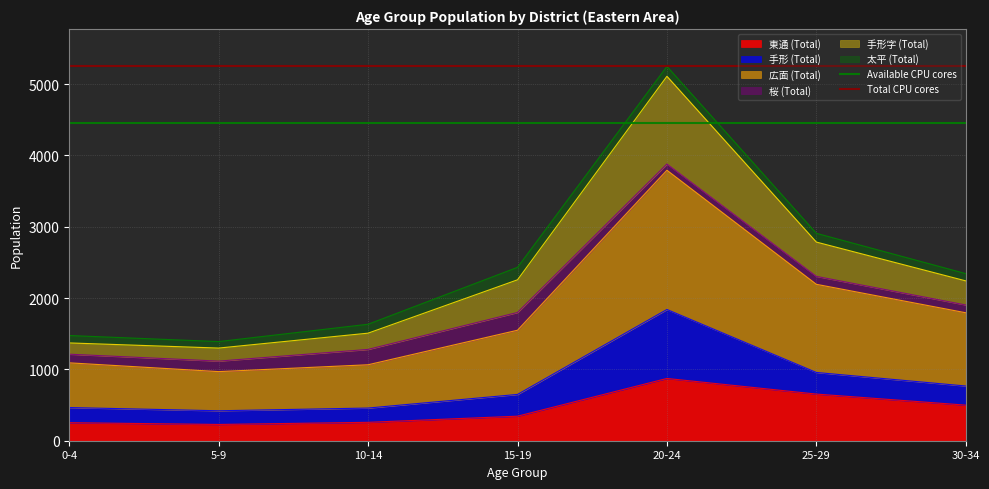

Where is Total CPU cores nearest to the value 5248?

0-4